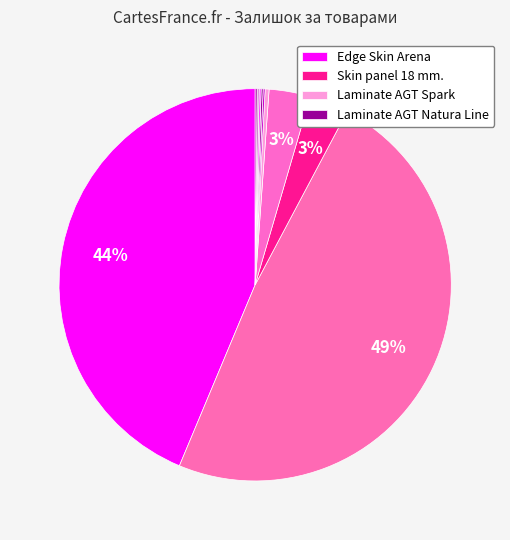

Rank the categories by value from lowest to highest.

Laminate AGT Spark (247501844), Laminate AGT Natura Line (231101998), Laminate AGT Natura Line (231101997), Laminate AGT Natura Line (231101579), Laminate AGT Natura Line (231101573), Laminate AGT Spark (247501858), Skin panel 18 mm. (247052181), Skin panel 18 mm. (247052180), Edge Skin Arena (247132181), Edge Skin Arena (247132180)